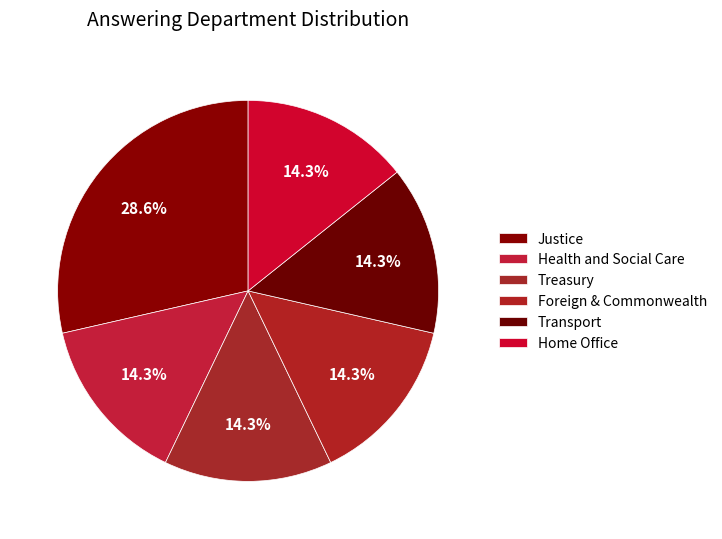

How many slices are in this pie chart?

6